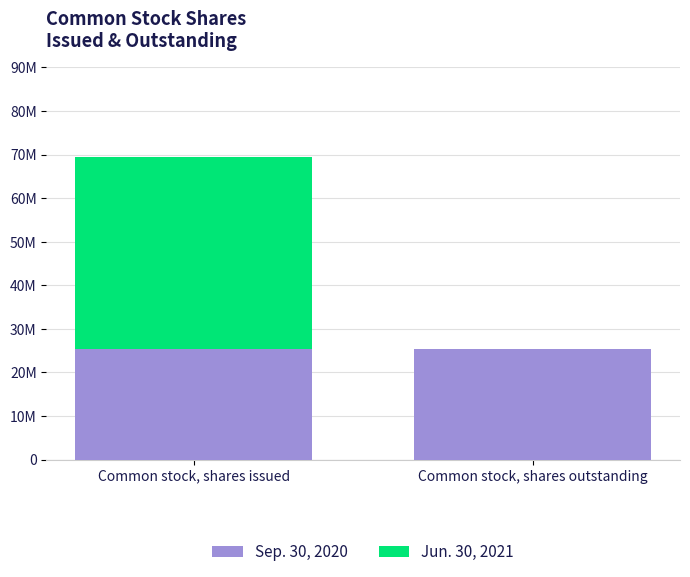

What are all the series names shown in the legend?

Sep. 30, 2020, Jun. 30, 2021